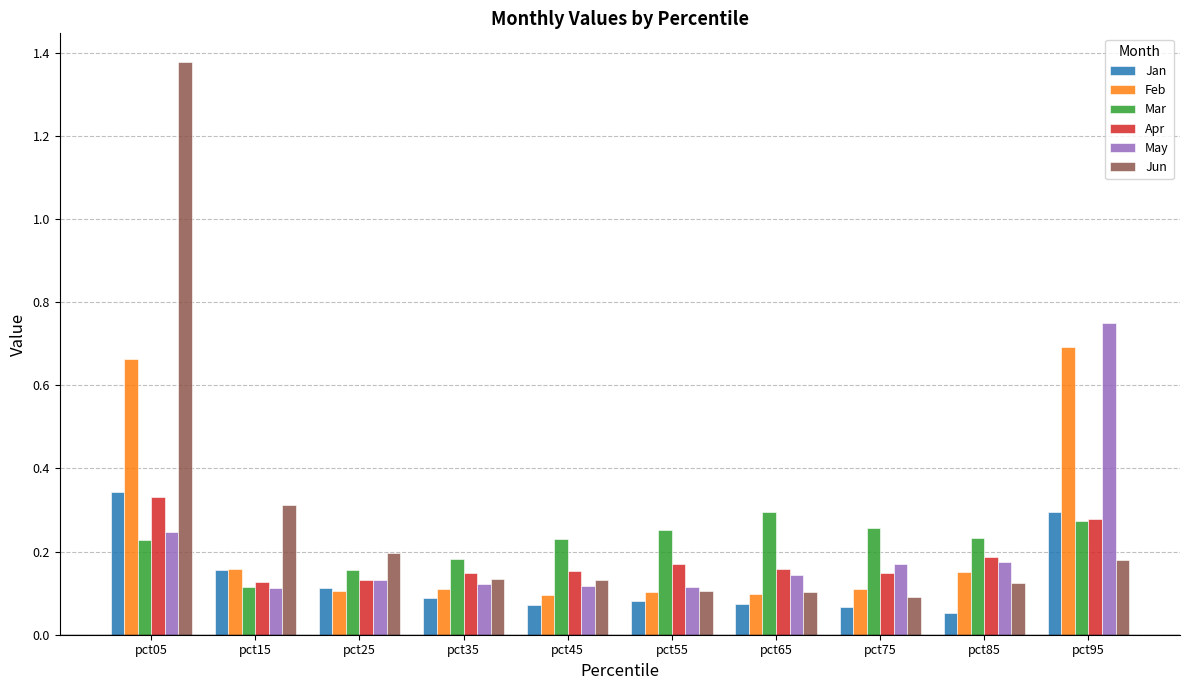

What is the sum of the Mar values at pct15 and pct95?

0.4